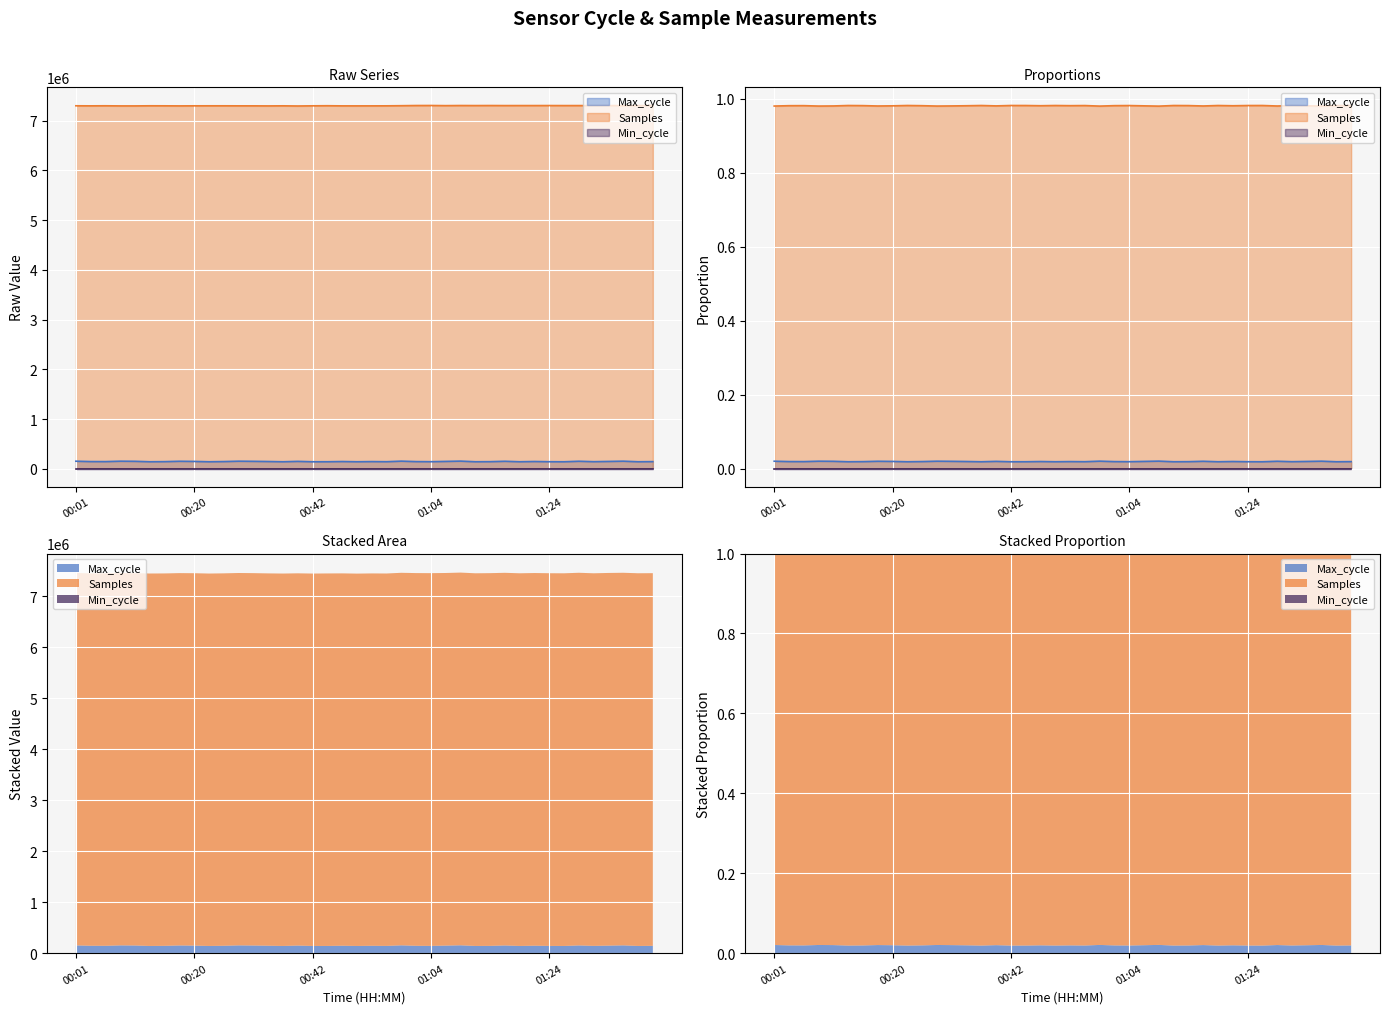

Which has a higher value, 01:27 or 00:30?

00:30